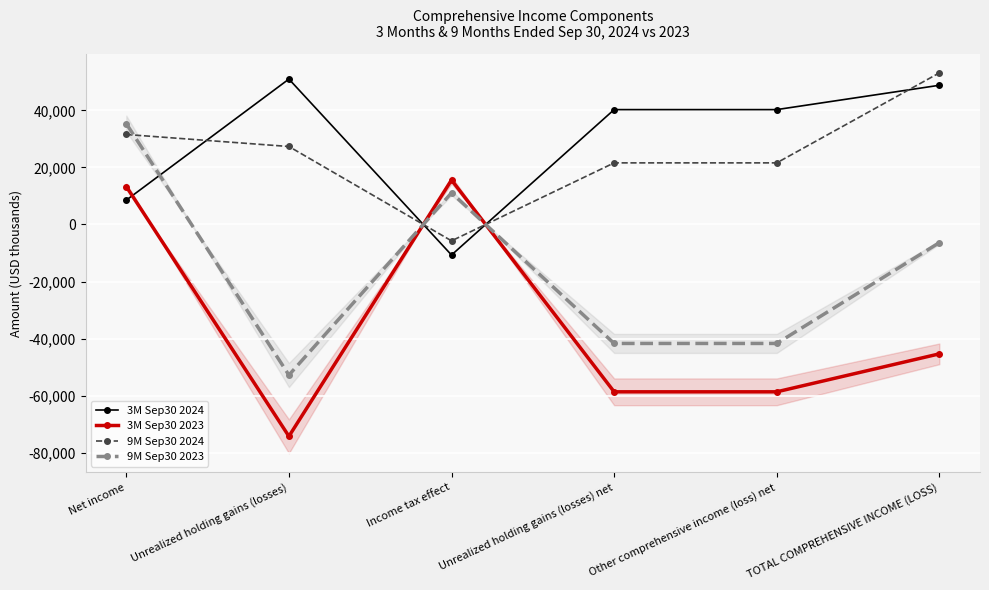

Reading right to left, extract all data points from this chart.

3M Sep30 2024: TOTAL COMPREHENSIVE INCOME (LOSS)=48817	Other comprehensive income (loss) net=40282	Unrealized holding gains (losses) net=40282	Income tax effect=-10708	Unrealized holding gains (losses)=50990	Net income=8535
3M Sep30 2023: TOTAL COMPREHENSIVE INCOME (LOSS)=-45371	Other comprehensive income (loss) net=-58685	Unrealized holding gains (losses) net=-58685	Income tax effect=15600	Unrealized holding gains (losses)=-74285	Net income=13314
9M Sep30 2024: TOTAL COMPREHENSIVE INCOME (LOSS)=53161	Other comprehensive income (loss) net=21603	Unrealized holding gains (losses) net=21603	Income tax effect=-5742	Unrealized holding gains (losses)=27345	Net income=31558
9M Sep30 2023: TOTAL COMPREHENSIVE INCOME (LOSS)=-6367	Other comprehensive income (loss) net=-41723	Unrealized holding gains (losses) net=-41723	Income tax effect=11091	Unrealized holding gains (losses)=-52814	Net income=35356